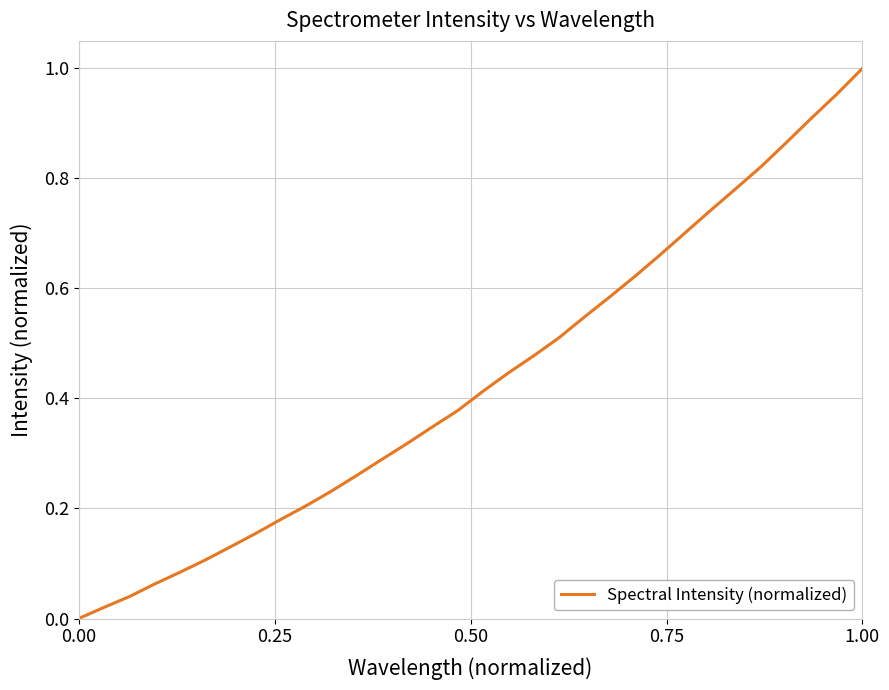

Does the chart display data point markers on the line(s)?

No